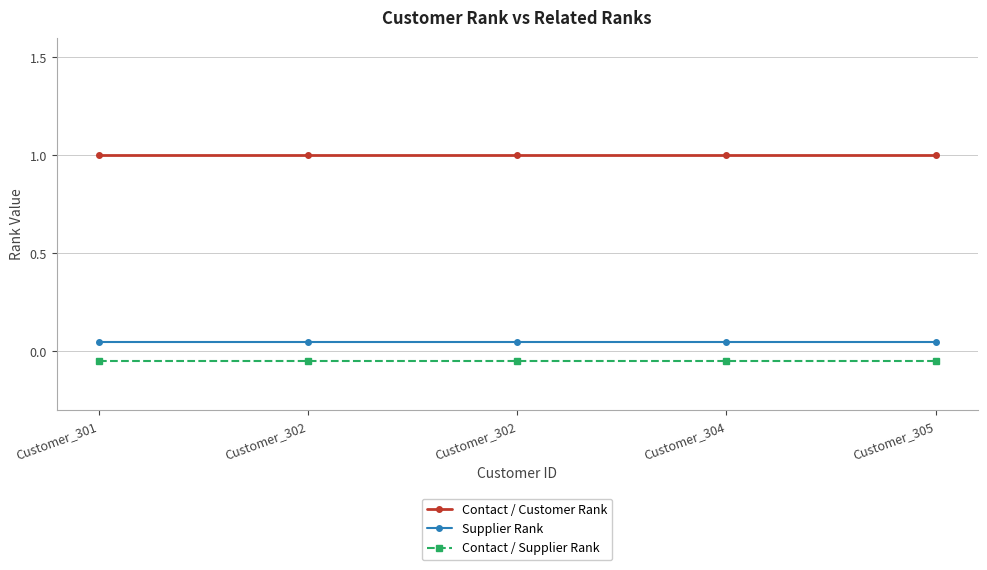

The Supplier Rank series shows 0.1 at Customer_304. True or false?

True